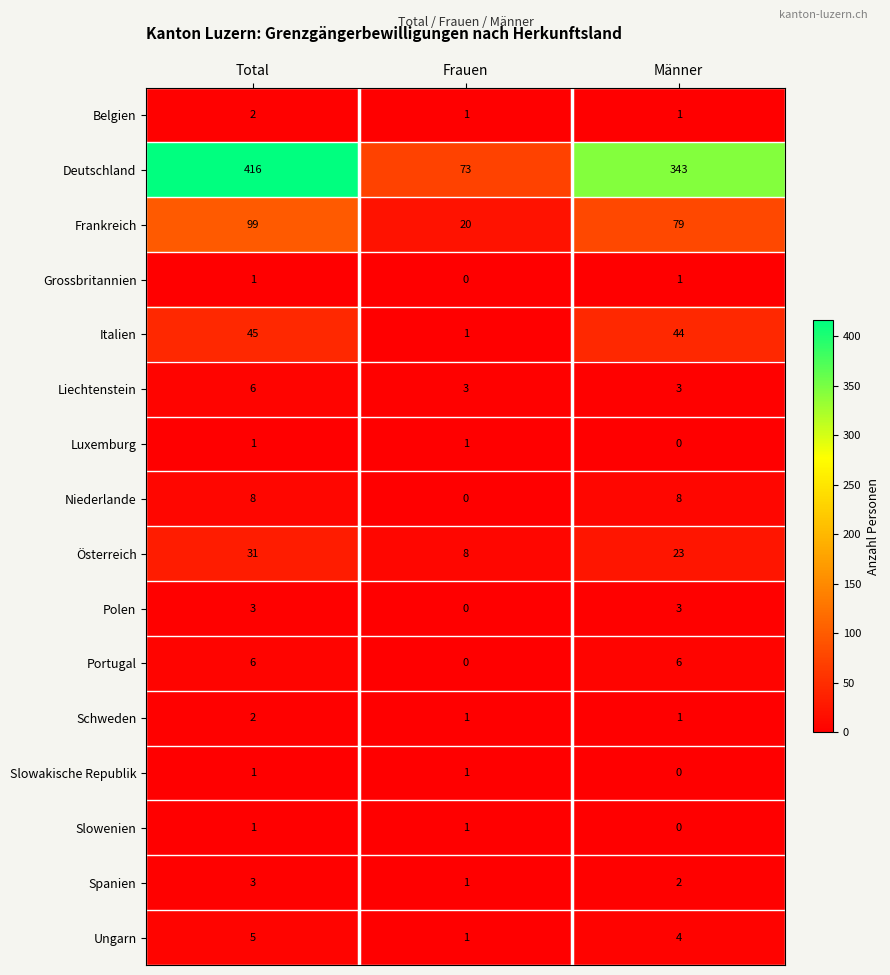

What is the difference between the second highest and minimum values in the Österreich series?

15